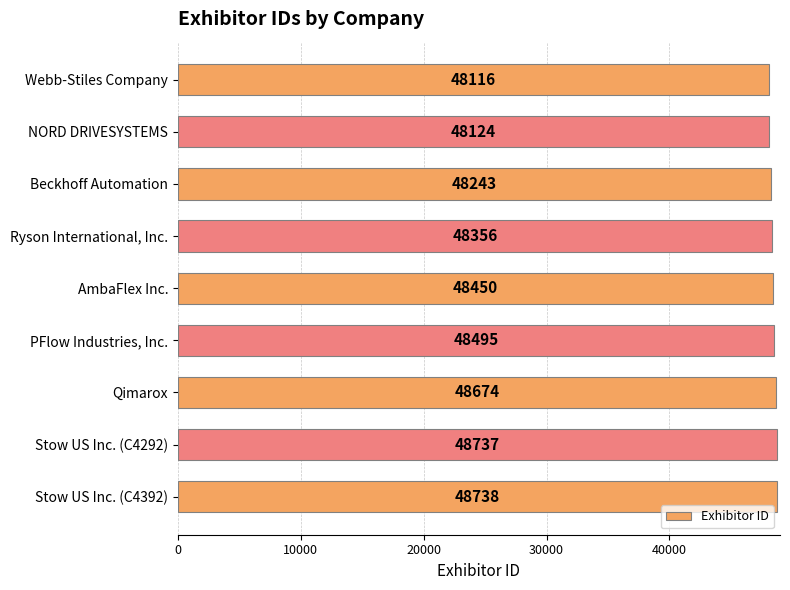

Reading top to bottom, what are all the values shown in this chart?

Webb-Stiles Company=48116	NORD DRIVESYSTEMS=48124	Beckhoff Automation=48243	Ryson International, Inc.=48356	AmbaFlex Inc.=48450	PFlow Industries, Inc.=48495	Qimarox=48674	Stow US Inc. (C4292)=48737	Stow US Inc. (C4392)=48738